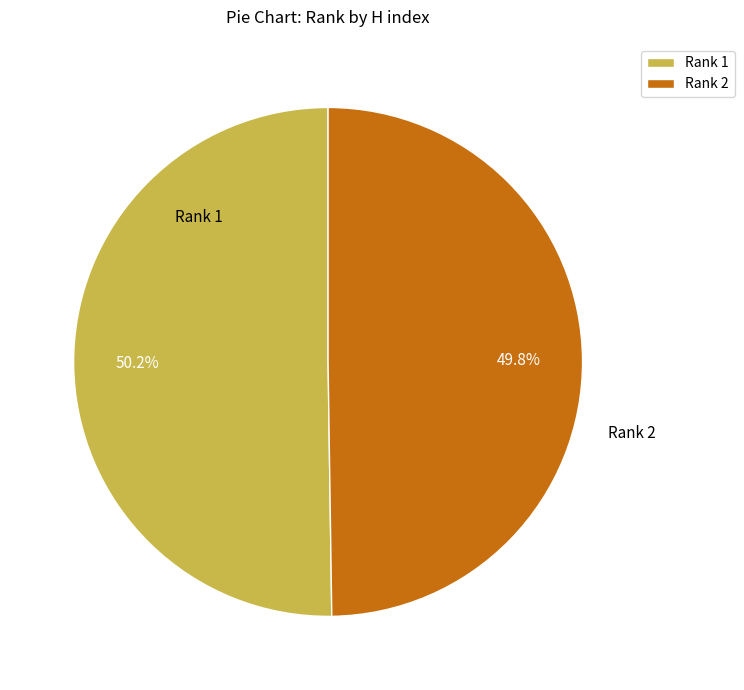

Is there a majority slice in this chart?

Yes